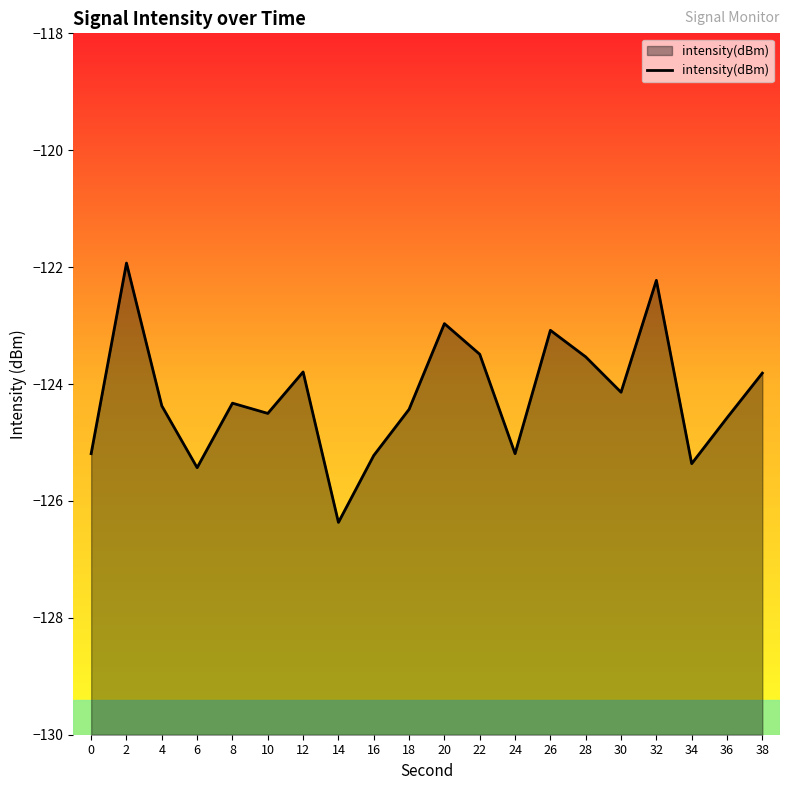

What is the difference between the values at 0 and 26?

2.1